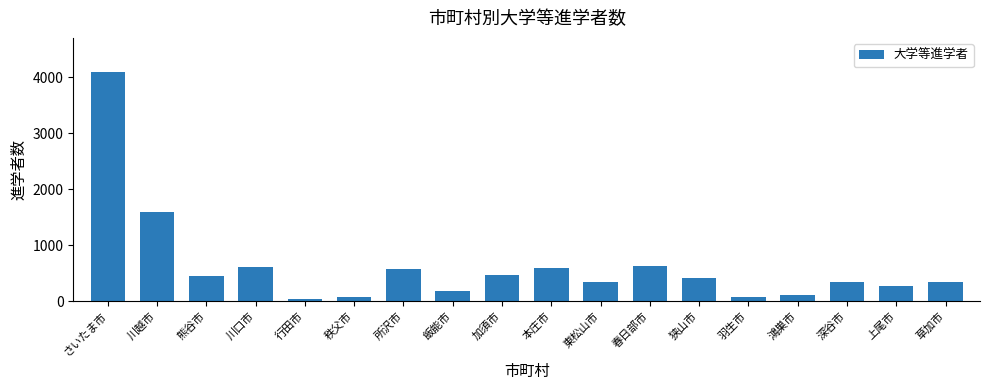

Count the number of data series in this chart.

1